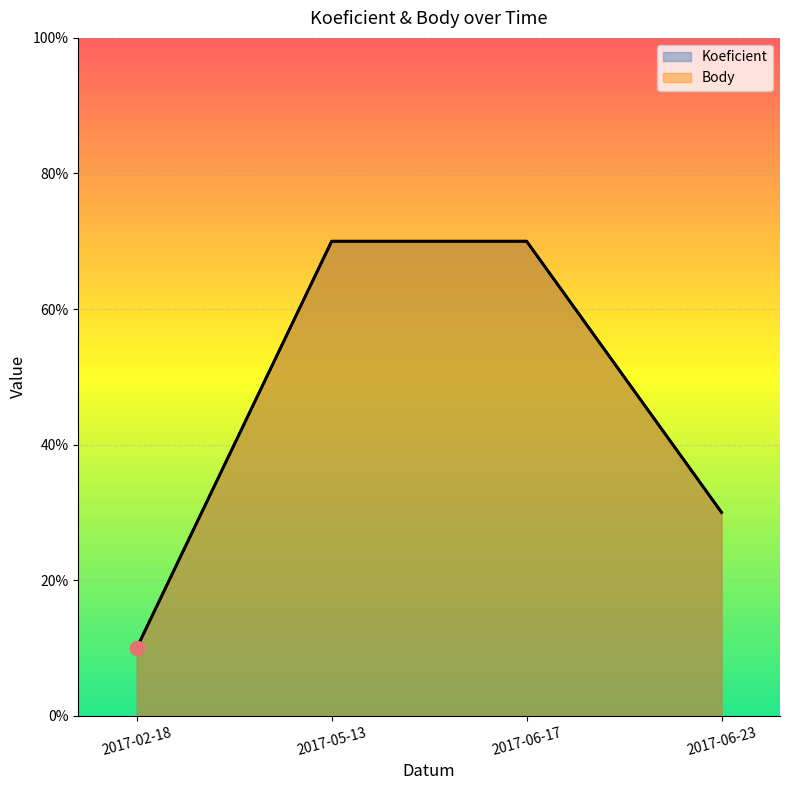

Reading left to right, list all the values displayed in this chart.

Koeficient: 1	7	7	3
Body: 1	7	7	3